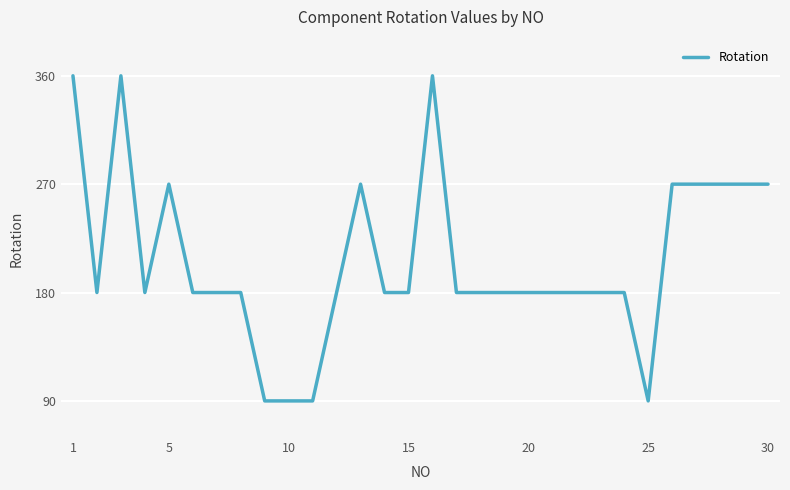

What is the minimum value shown in the chart?

90